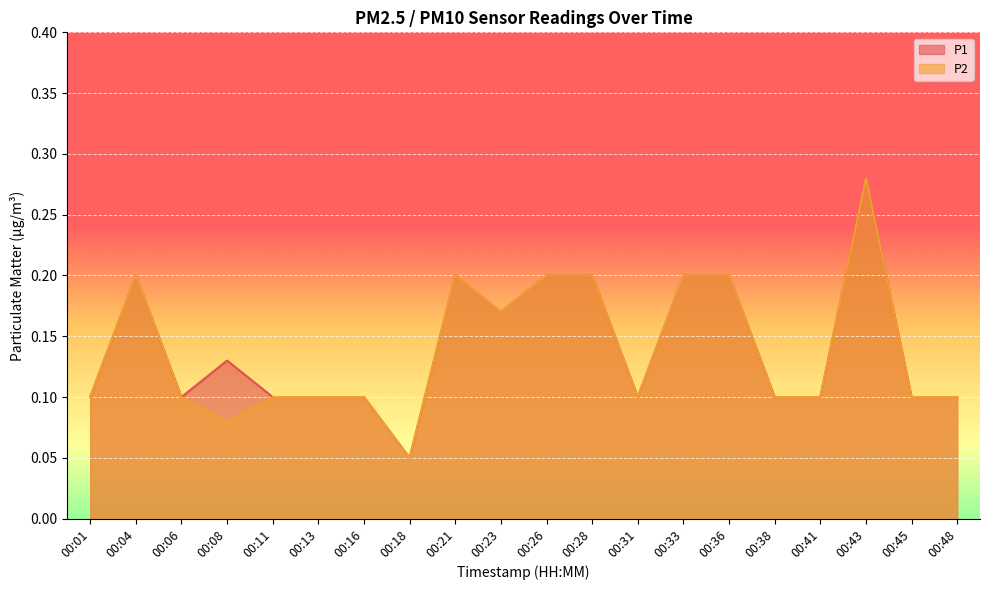

At which category does the chart reach its peak across all series?

00:43